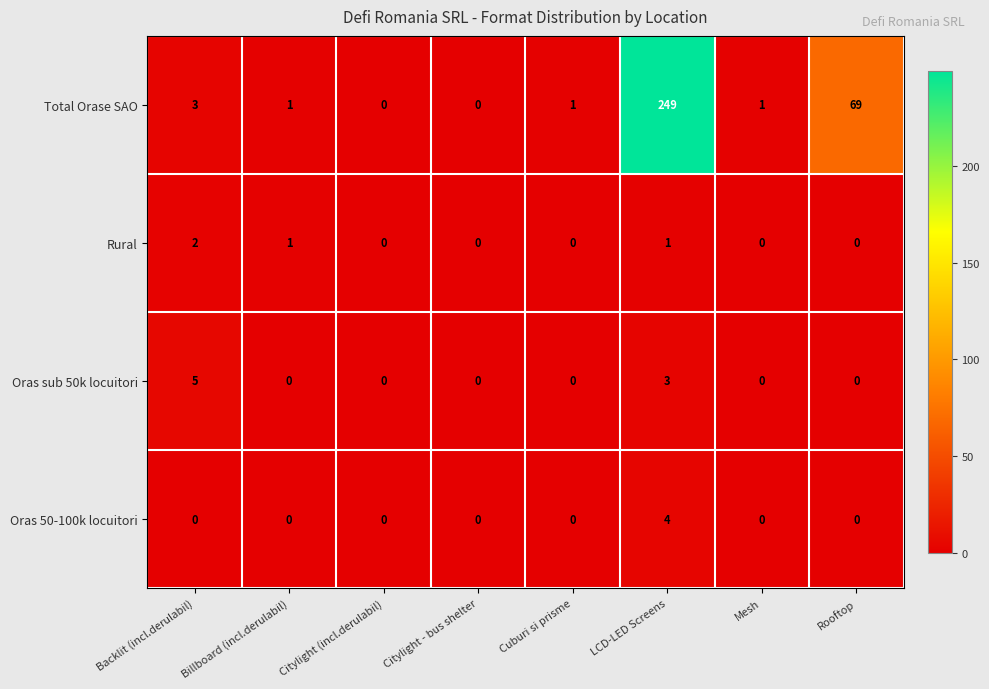

Which series has the largest total across all categories?

Total Orase SAO